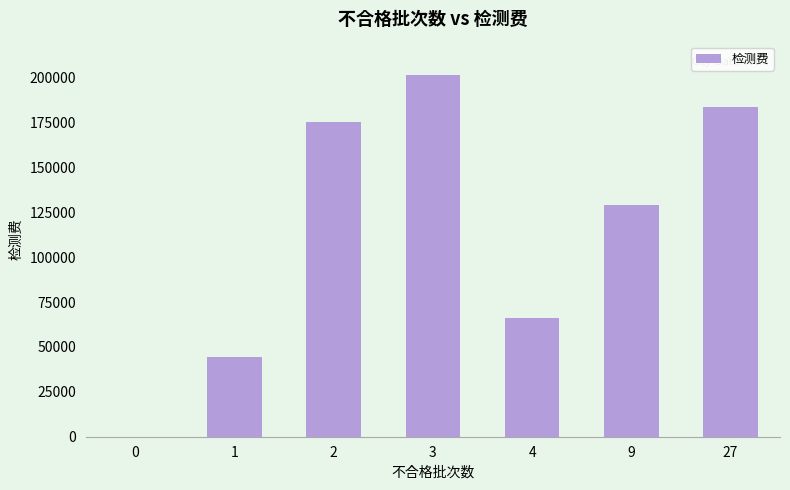

Between 3 and 4, which is larger?

3